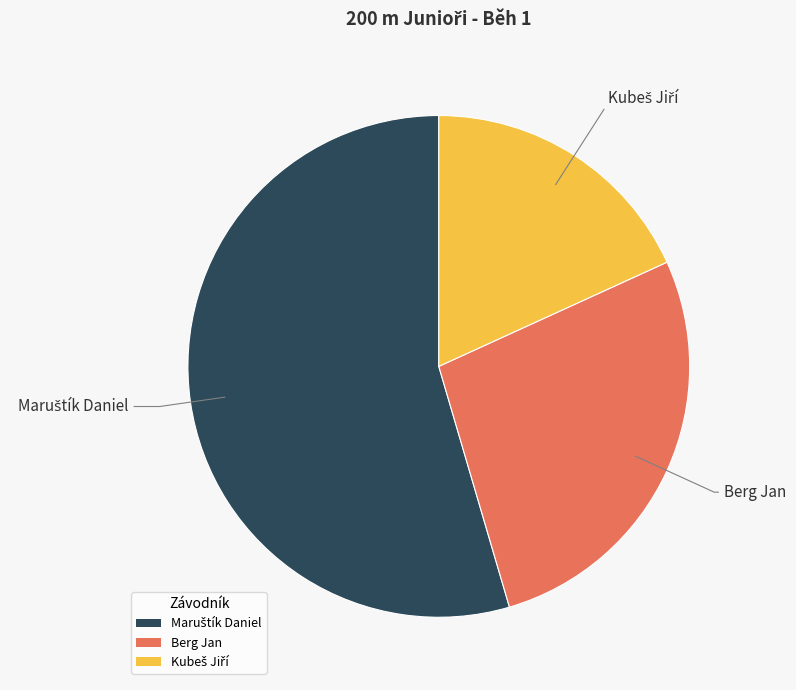

Does any single category account for the majority?

Yes